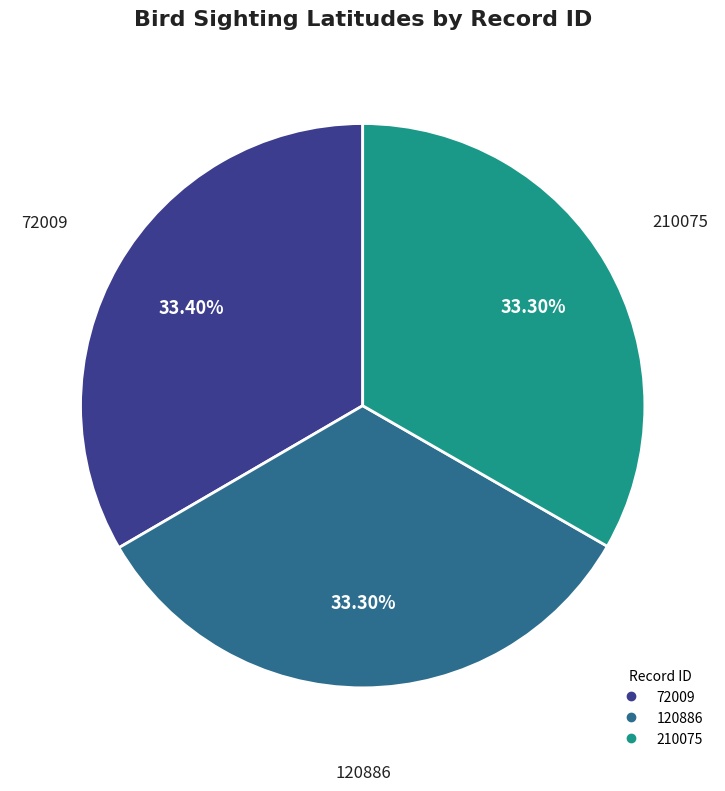

Is there any slice that represents more than half of the pie?

No